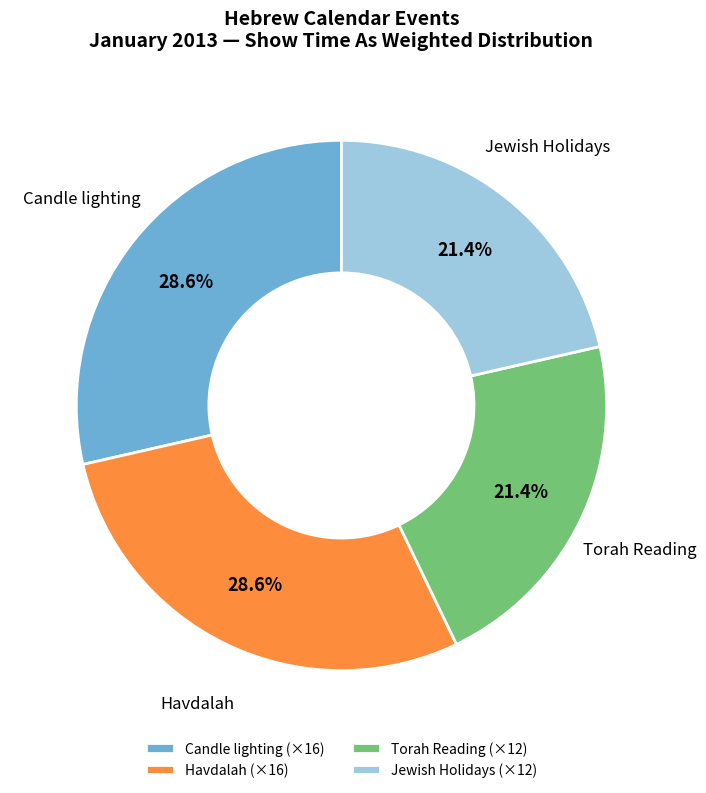

How much of the chart is everything except Havdalah (×16)?

71.4%